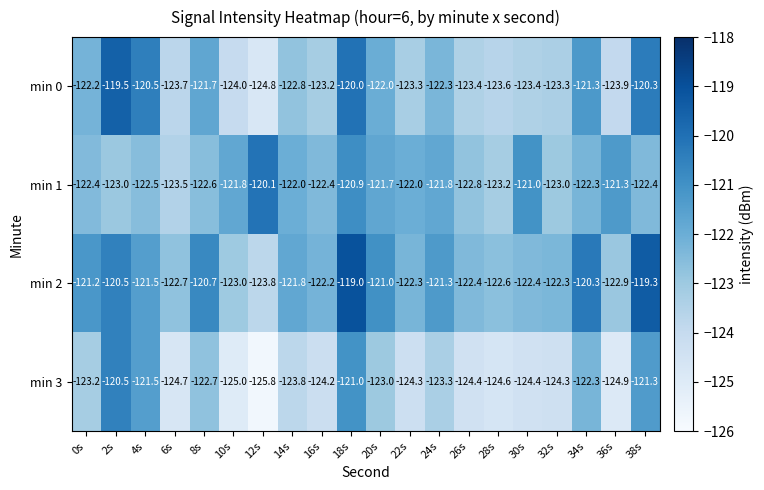

Which category has the highest value in the min 0 series?

2s